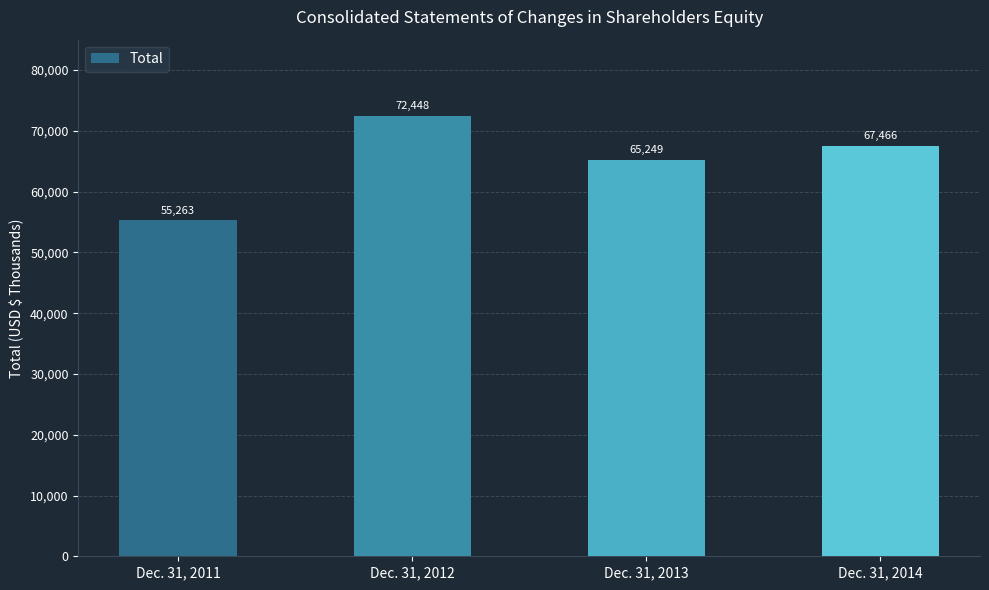

Which label corresponds to the largest value in the chart?

Dec. 31, 2012